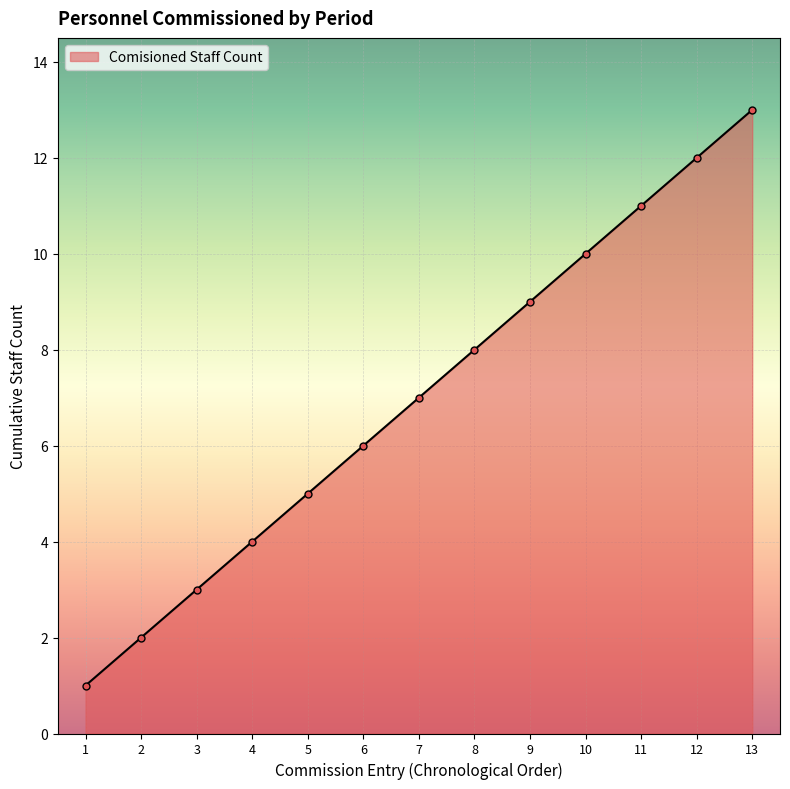

At which category does the chart reach its peak across all series?

13